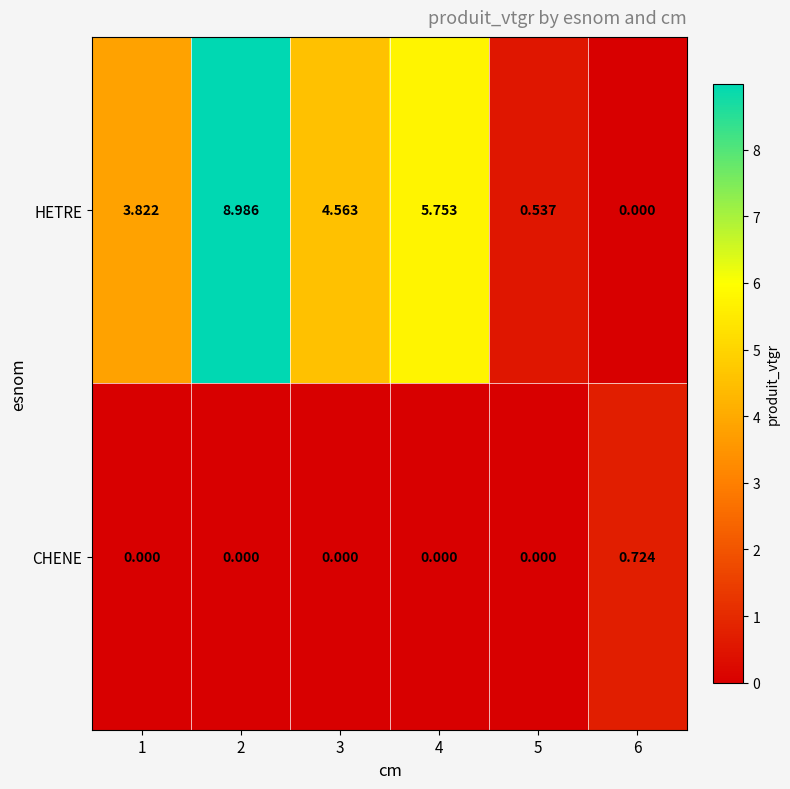

Which series has the largest total across all categories?

HETRE